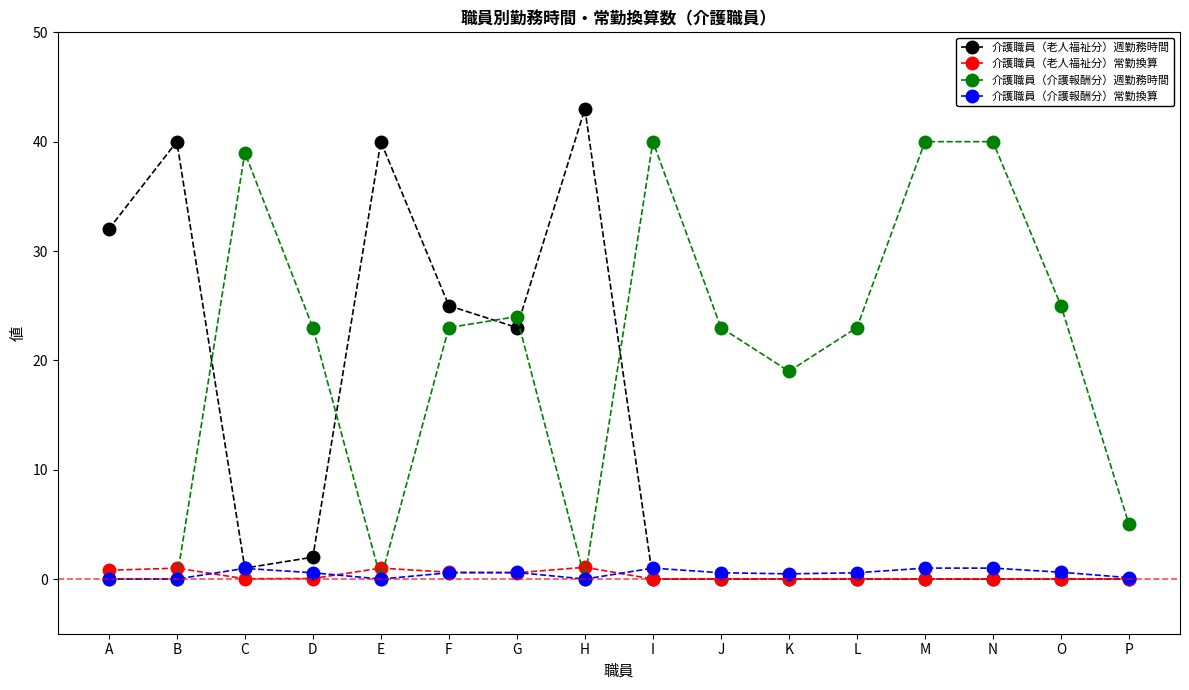

Between which two adjacent categories do 介護職員（老人福祉分）常勤換算 and 介護職員（介護報酬分）週勤務時間 first intersect?

B and C